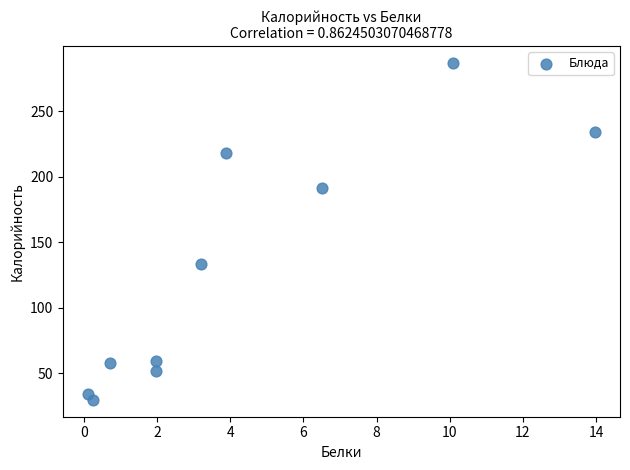

What is the average X value?

4.3